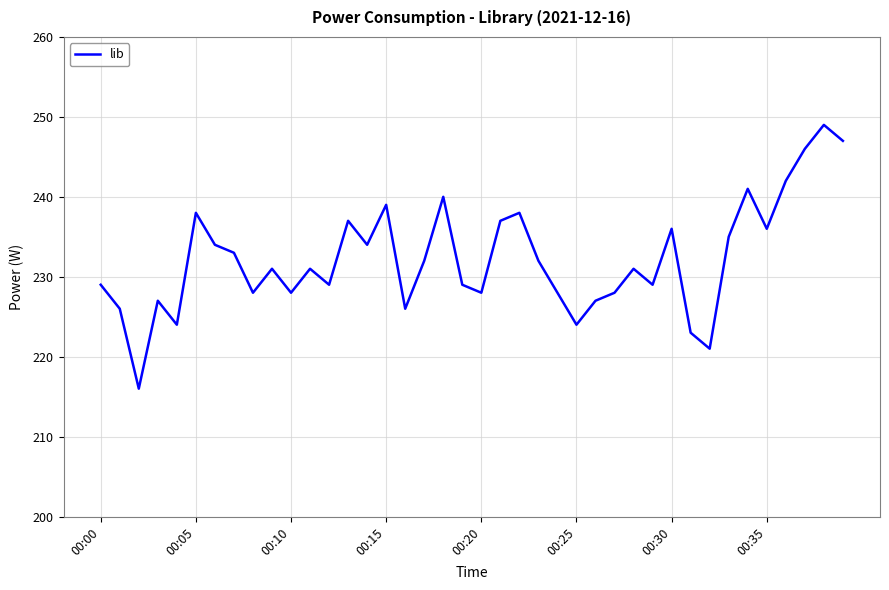

Reading right to left, list all the values displayed in this chart.

247	249	246	242	236	241	235	221	223	236	229	231	228	227	224	228	232	238	237	228	229	240	232	226	239	234	237	229	231	228	231	228	233	234	238	224	227	216	226	229